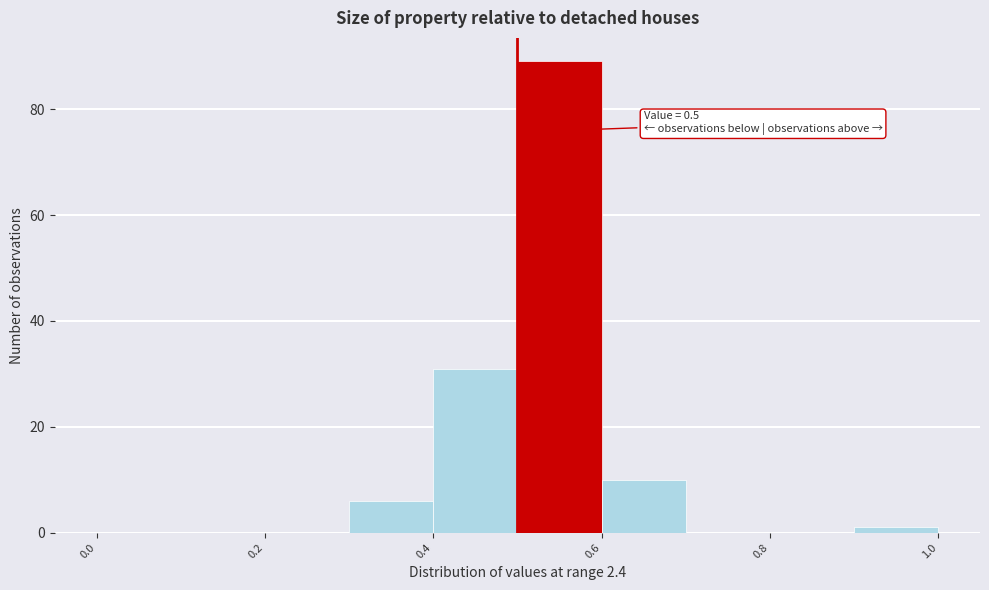

Which range on the x-axis has the tallest bar?

0.5 to 0.6